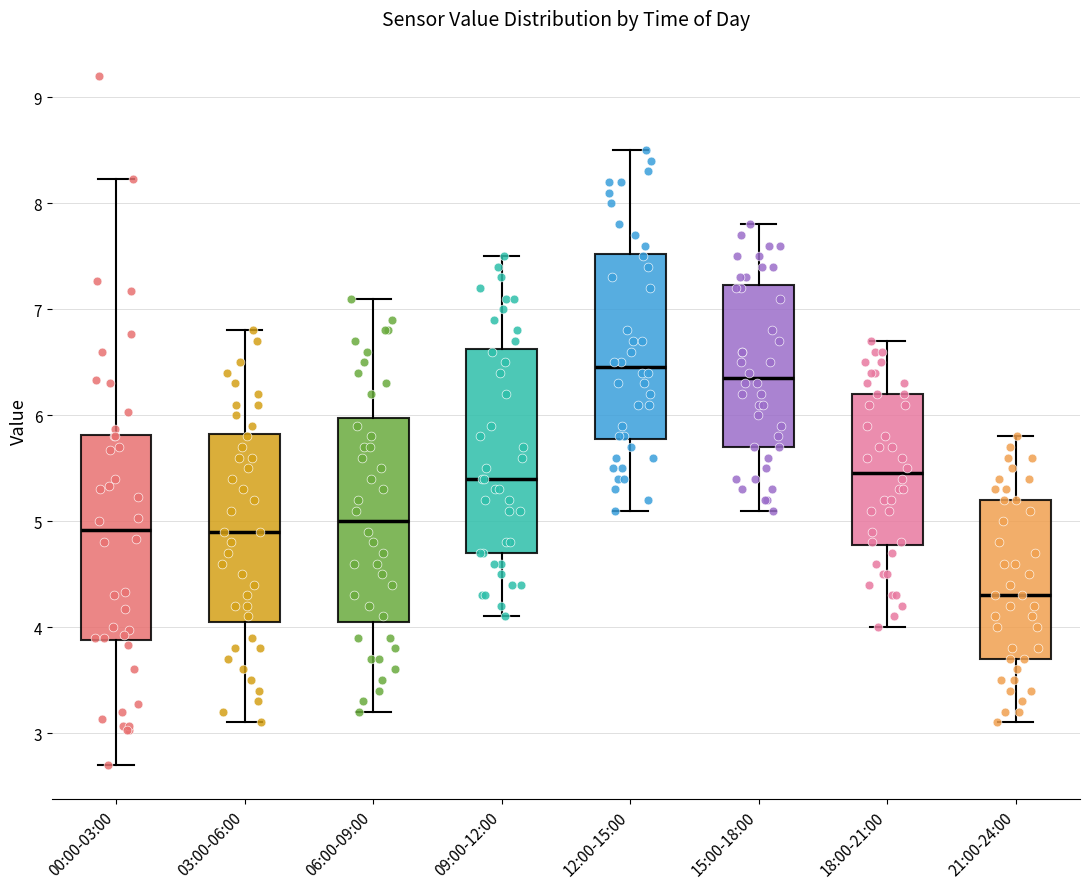

Which box's median line is the lowest?

21:00-24:00